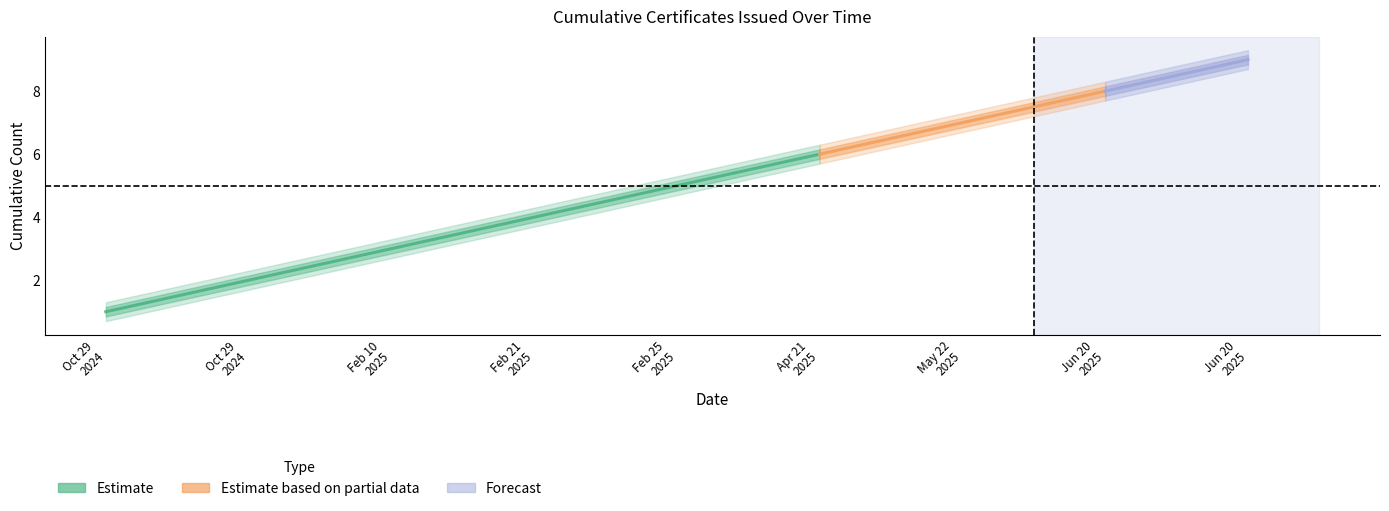

Reading left to right, what are all the values shown in this chart?

cumulative_count: 1.0	2.0	3.0	4.0	5.0	6.0	7.0	8.0	9.0
upper_band: 1.1	2.1	3.1	4.2	5.2	6.2	7.2	8.2	9.2
lower_band: 0.8	1.9	2.9	3.9	4.8	5.8	6.8	7.8	8.8
outer_upper: 1.3	2.3	3.3	4.3	5.3	6.3	7.3	8.3	9.3
outer_lower: 0.7	1.7	2.7	3.7	4.7	5.7	6.7	7.7	8.7